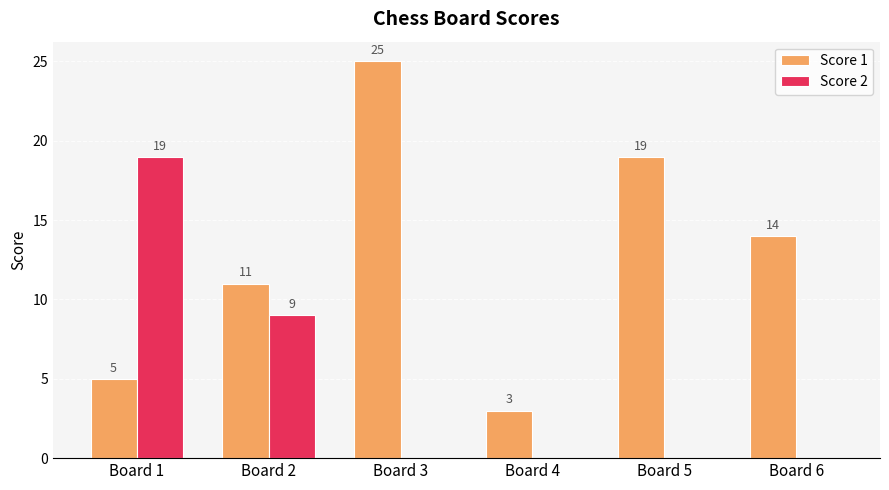

Which series changed the most between Board 3 and Board 4?

Score 1